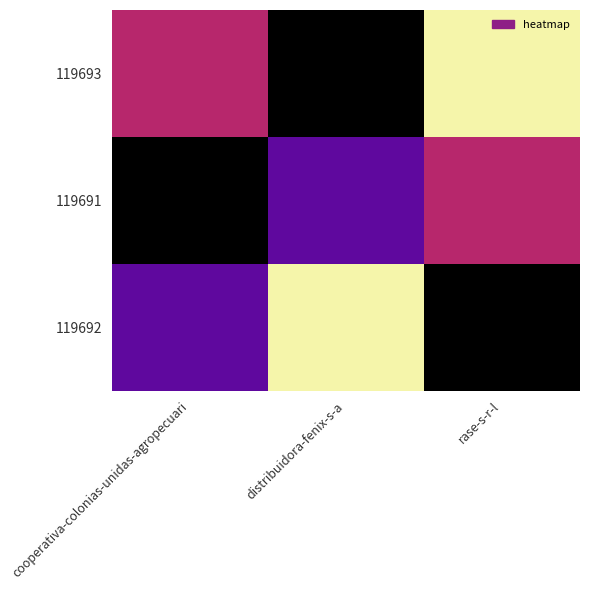

Reading left to right, transcribe all the data shown in this chart.

119693: cooperativa-colonias-unidas-agropecuari=3	distribuidora-fenix-s-a=1	rase-s-r-l=4
119691: cooperativa-colonias-unidas-agropecuari=1	distribuidora-fenix-s-a=2	rase-s-r-l=3
119692: cooperativa-colonias-unidas-agropecuari=2	distribuidora-fenix-s-a=4	rase-s-r-l=1